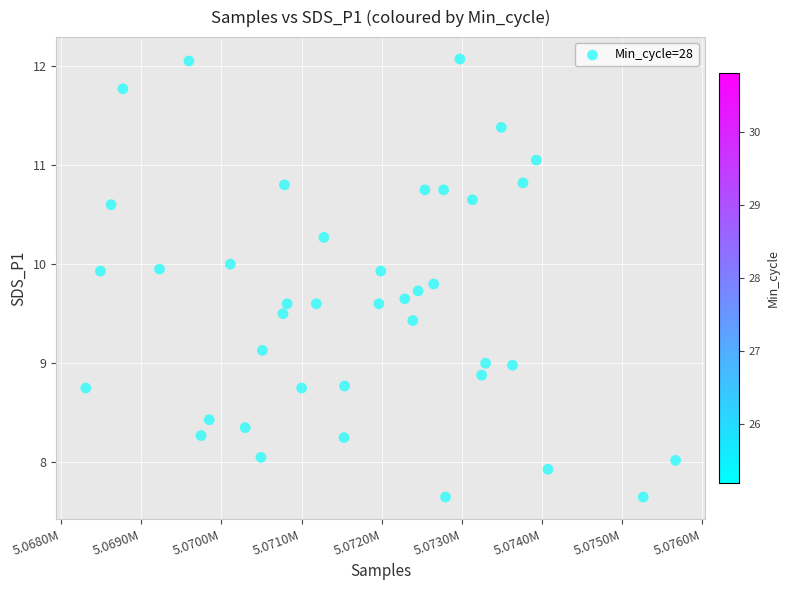

What is the range of Y values (max minus min)?

4.4